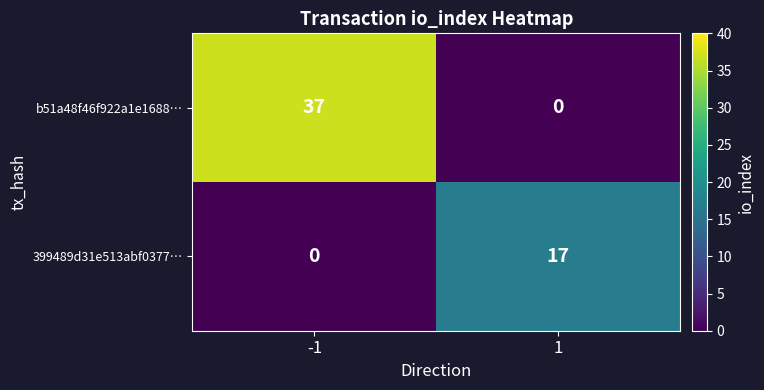

Count the number of data series in this chart.

2